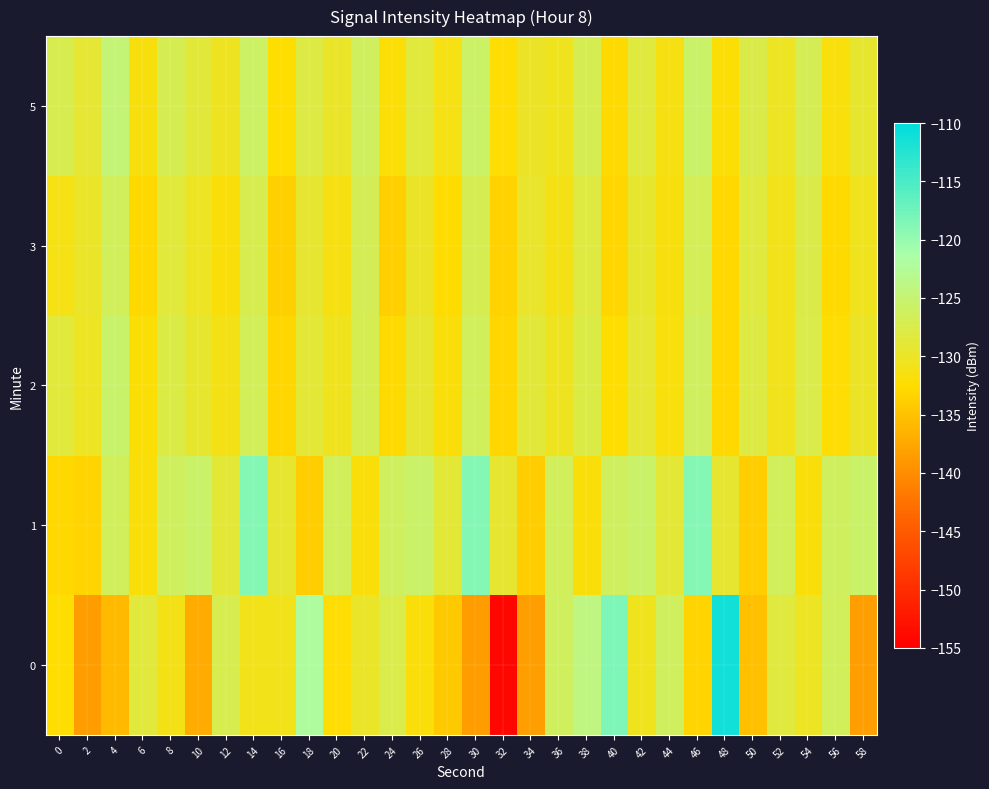

Rank the series by their maximum value, from lowest to highest.

3, 2, 5, 1, 0